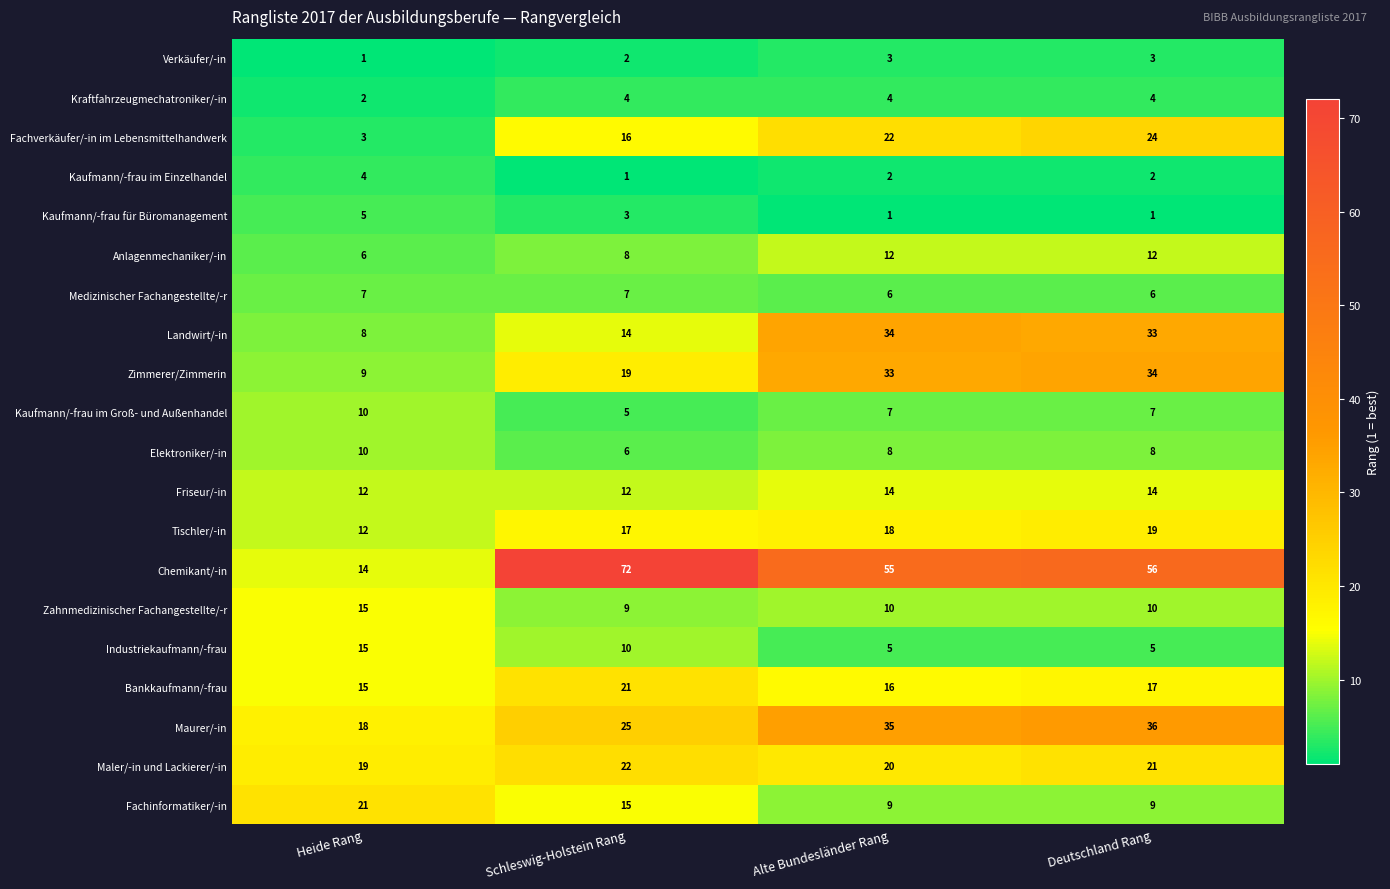

Between Heide Rang and Alte Bundesländer Rang, which series saw the biggest shift?

Chemikant/-in